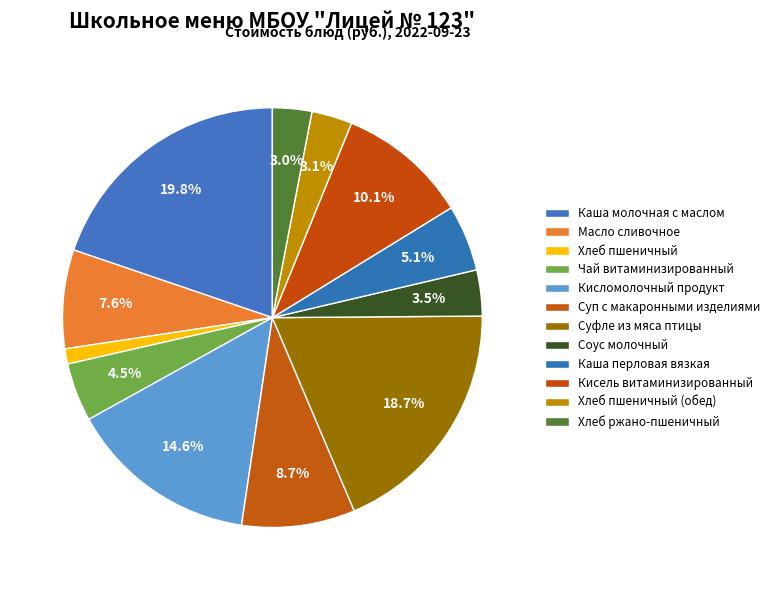

What percentage do Чай витаминизированный and Каша молочная с маслом together represent?

24.3%